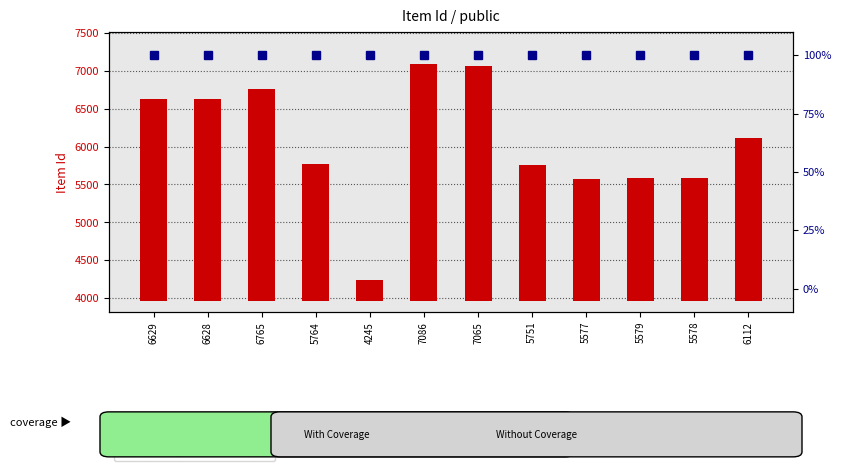

Between 4245 and 7086, which series saw the biggest shift?

Item Id (transformed)